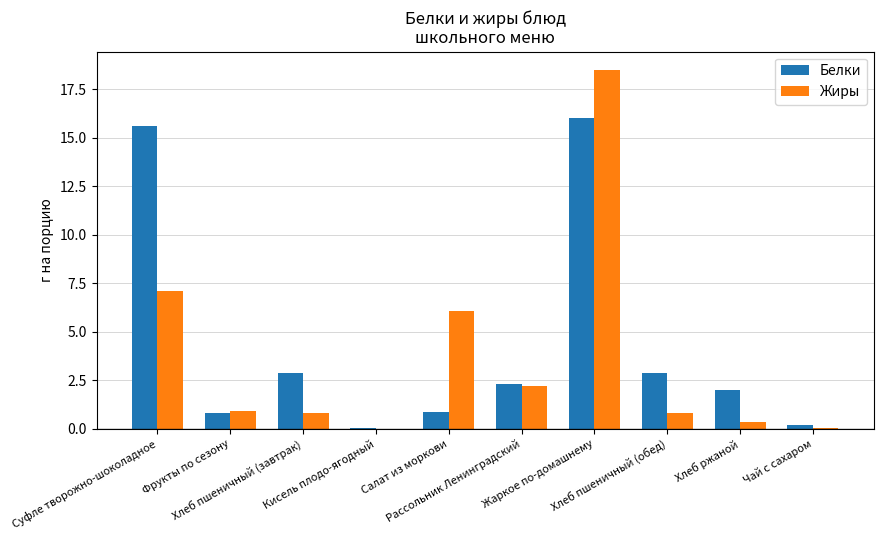

What is the sum of all Белки values?

43.6